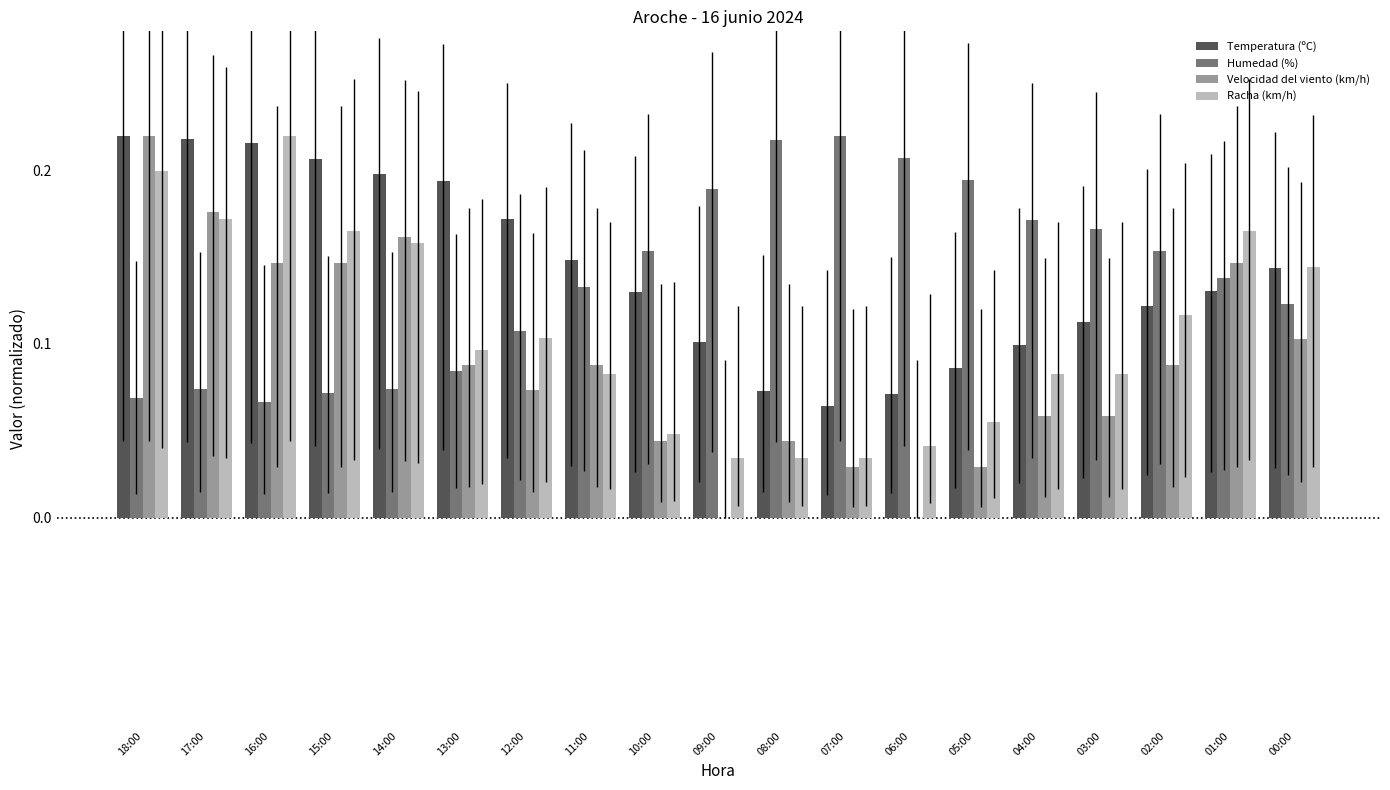

What are all the series names shown in the legend?

Temperatura (ºC), Humedad (%), Velocidad del viento (km/h), Racha (km/h)